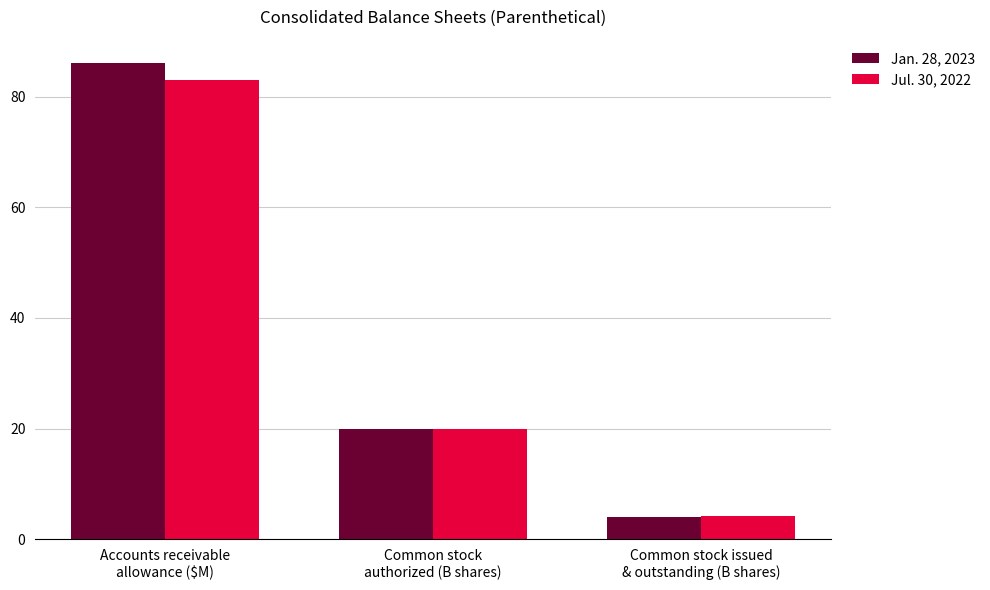

What is the value of the Jan. 28, 2023 bar at the 2nd from the left?

20.0